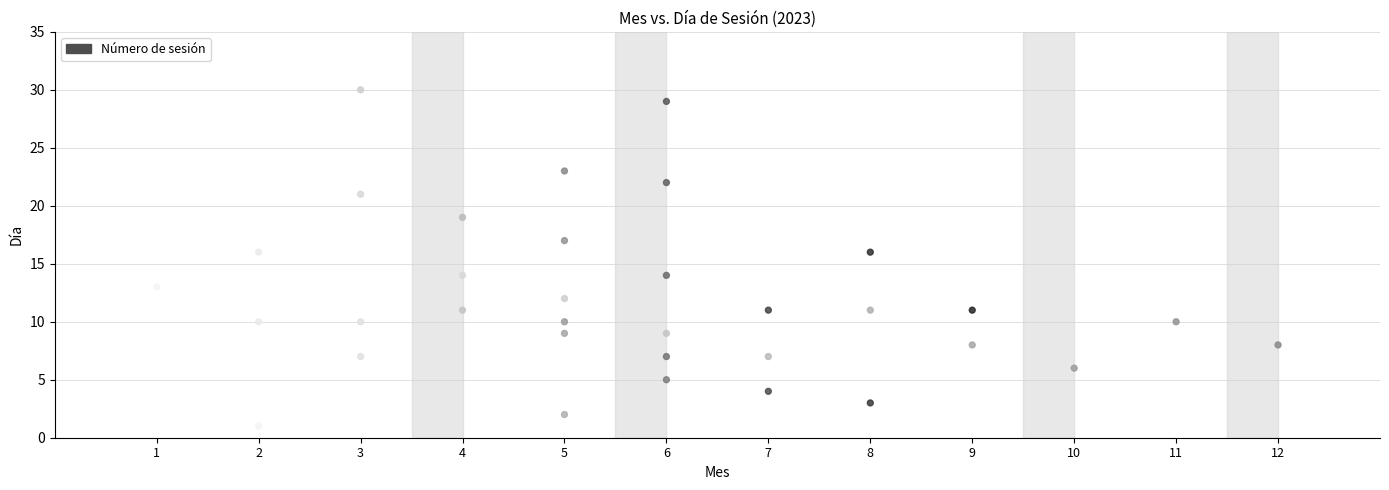

What is the range of X values (max minus min)?

11